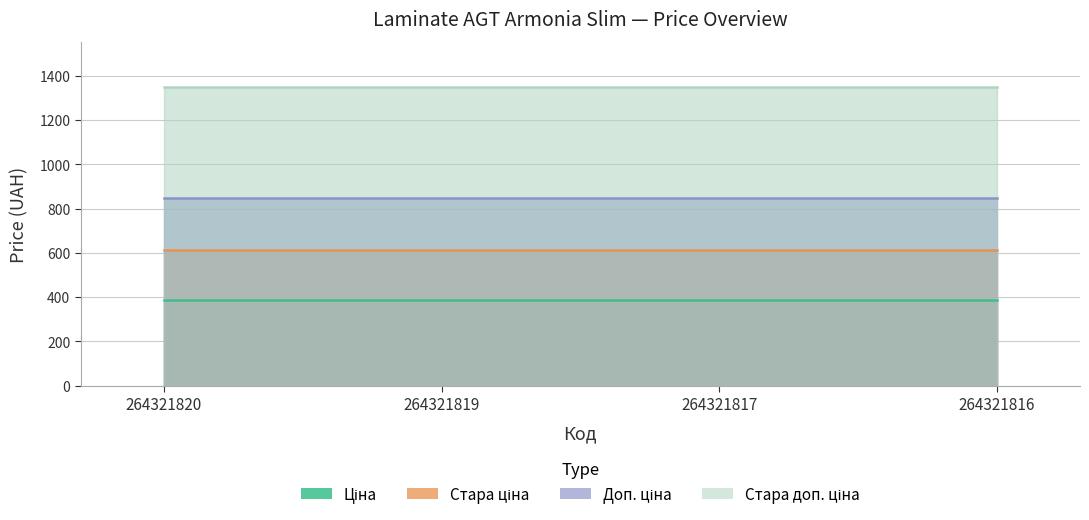

True or false: Доп. ціна and Ціна cross at least once.

False